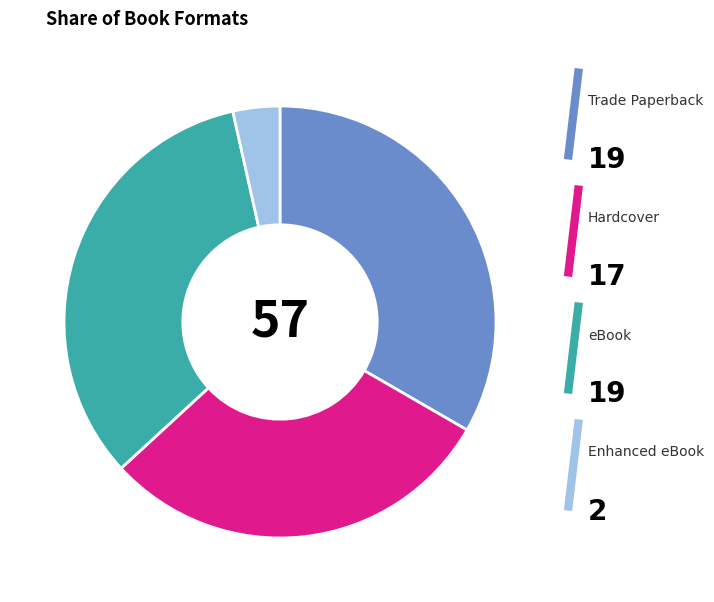

Does any single category account for the majority?

No